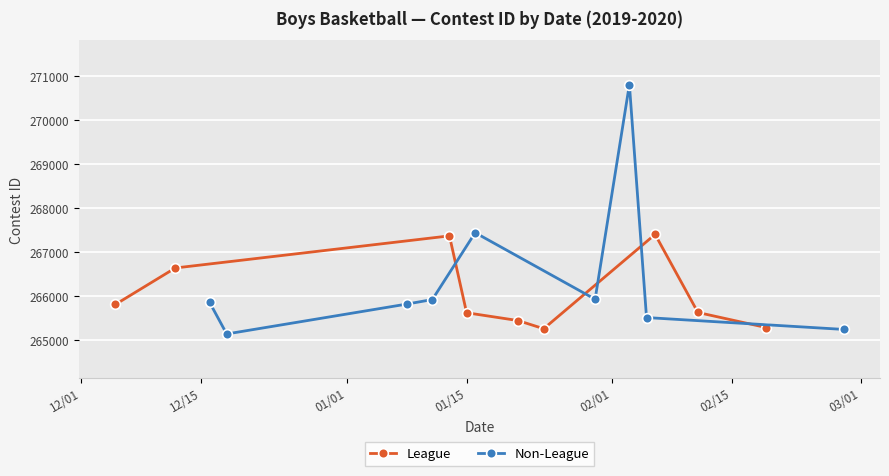

How many distinct data groups are displayed?

2